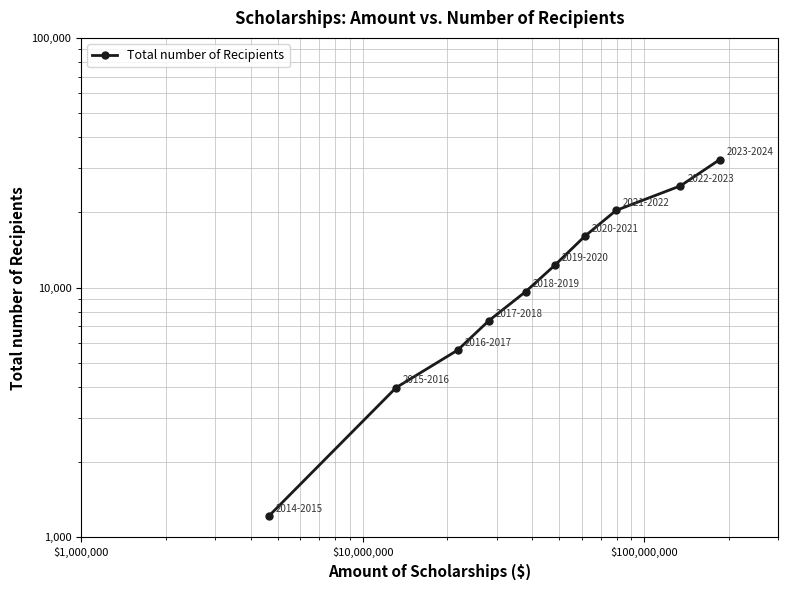

What is the maximum value shown in the chart?

32549